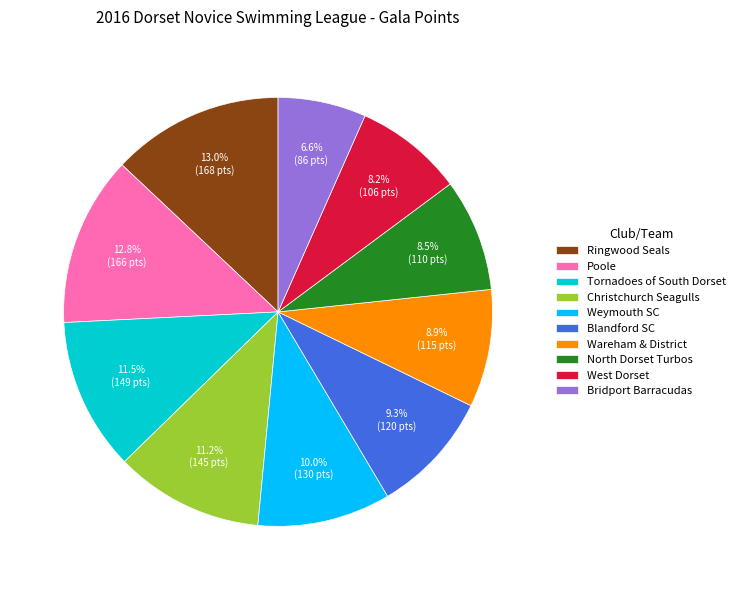

What portion of the pie excludes Weymouth SC?

90.0%